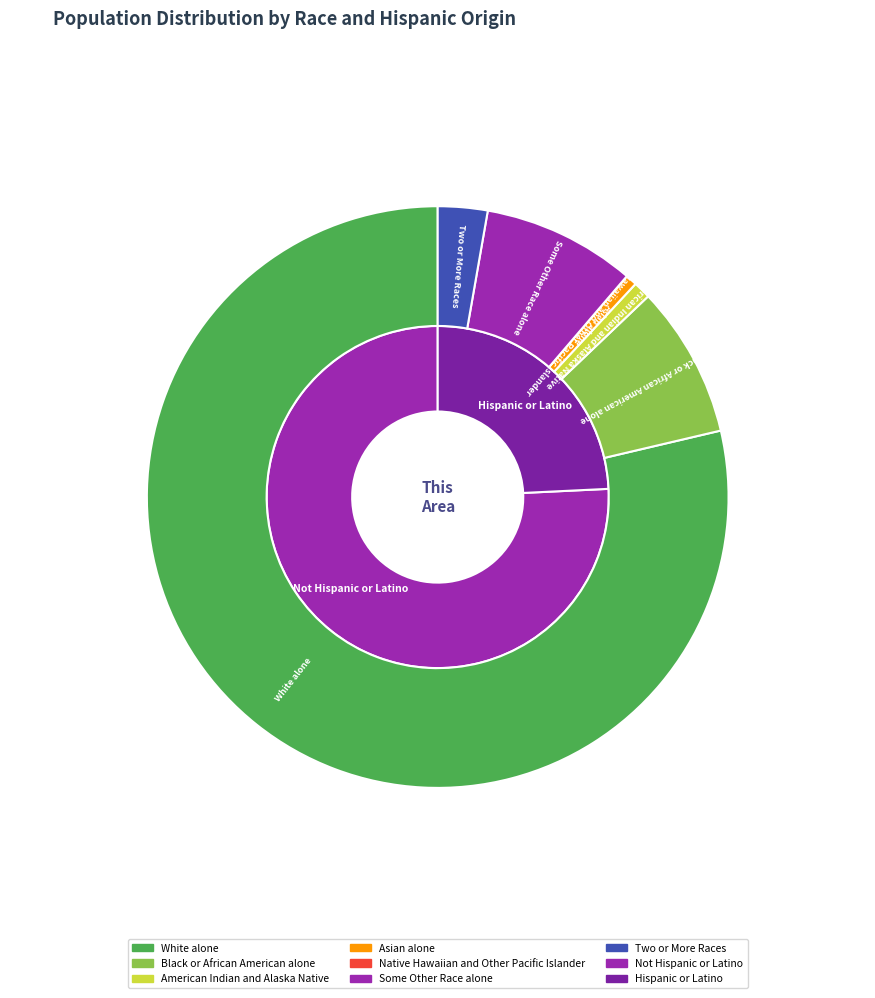

What is the total percentage of American Indian and Alaska Native and Native Hawaiian and Other Pacific Islander?

1.0%